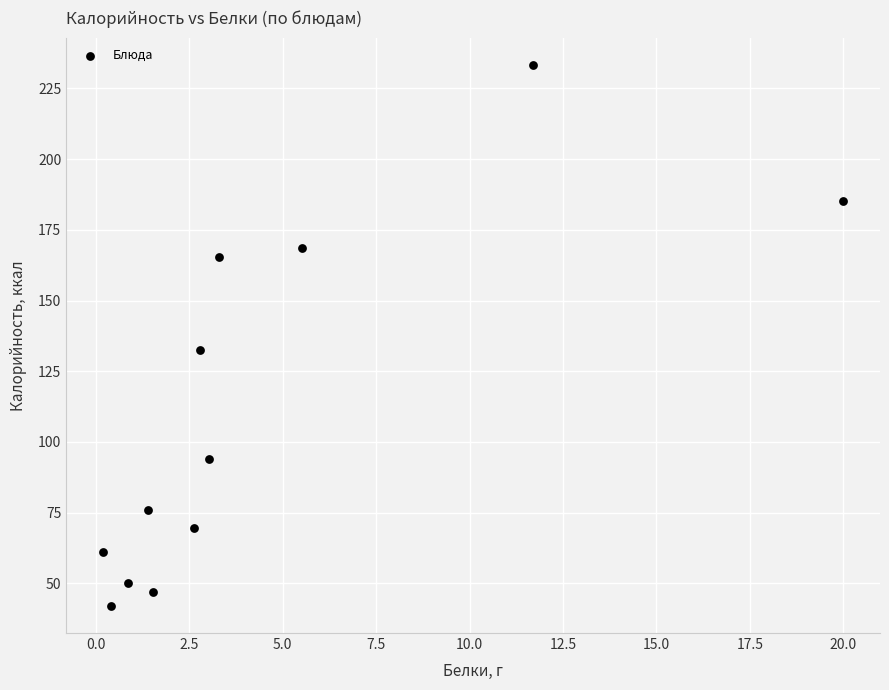

What is the average X value?

4.4